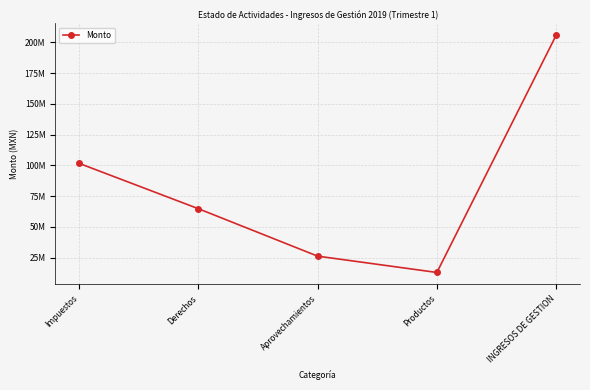

Rank the categories by value from lowest to highest.

Productos, Aprovechamientos, Derechos, Impuestos, INGRESOS DE GESTION